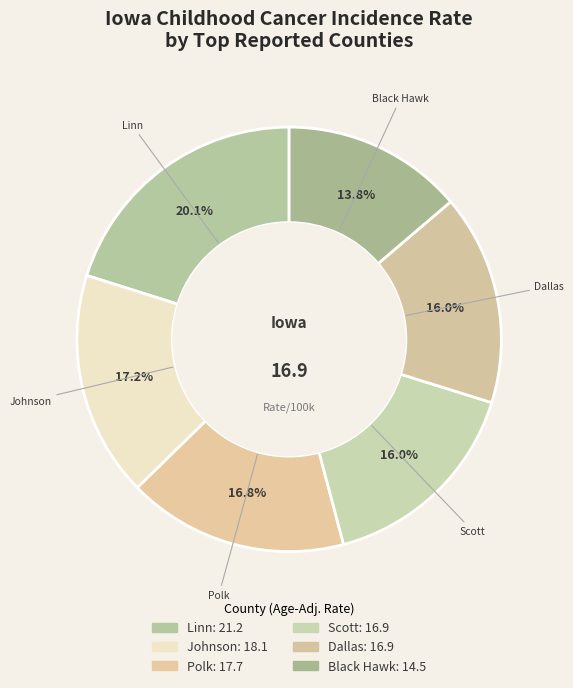

How many segments does this pie chart have?

6